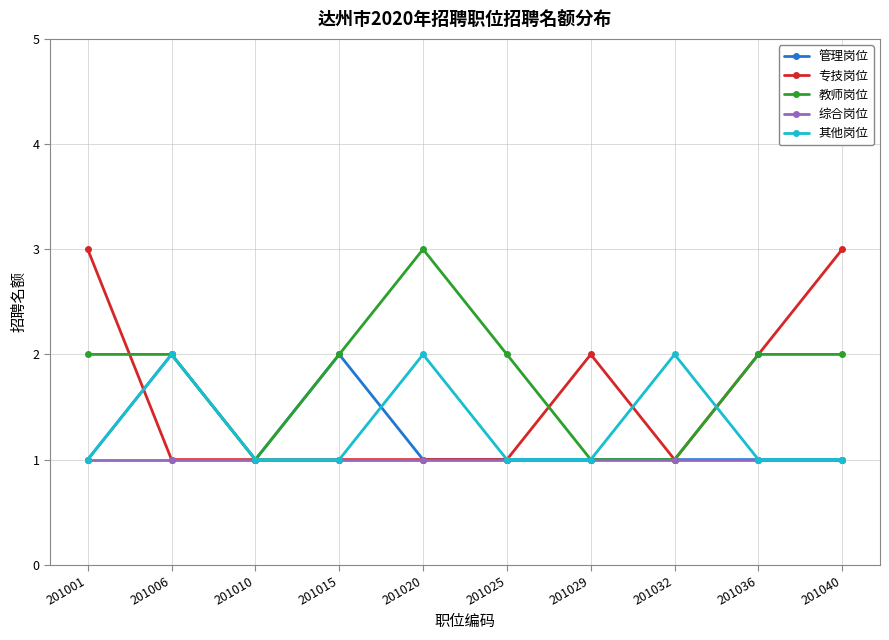

Which series has the largest total across all categories?

教师岗位